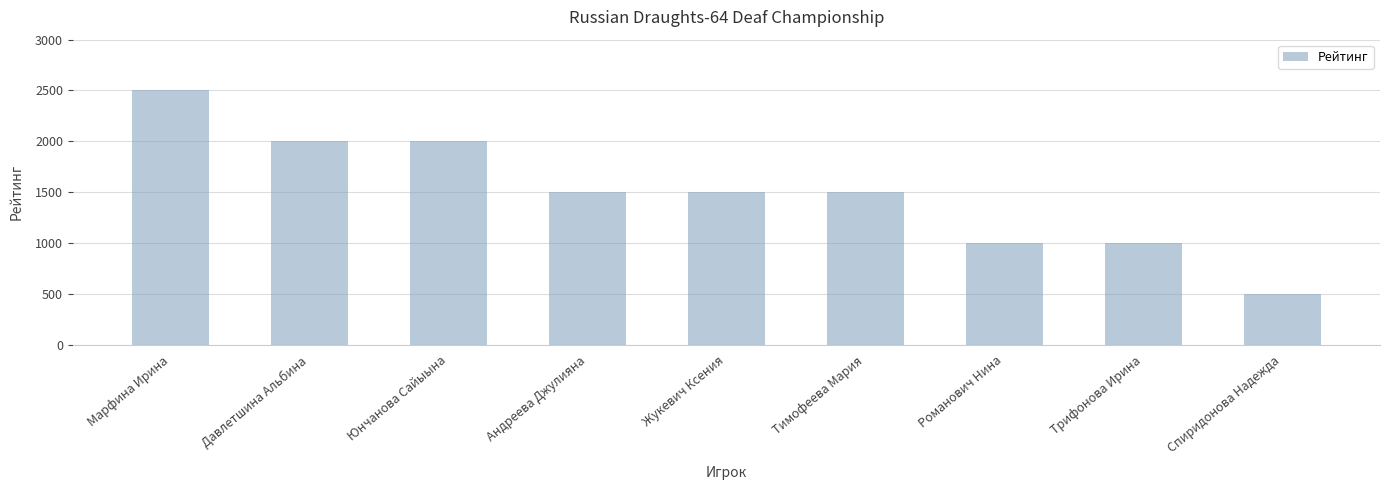

What value does the data have at Андреева Джулияна, to the nearest 10?

1500